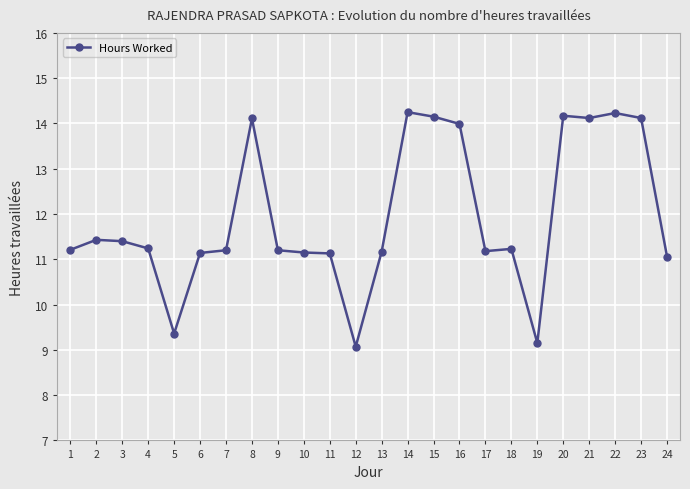

Which has a higher value, 21 or 7?

21